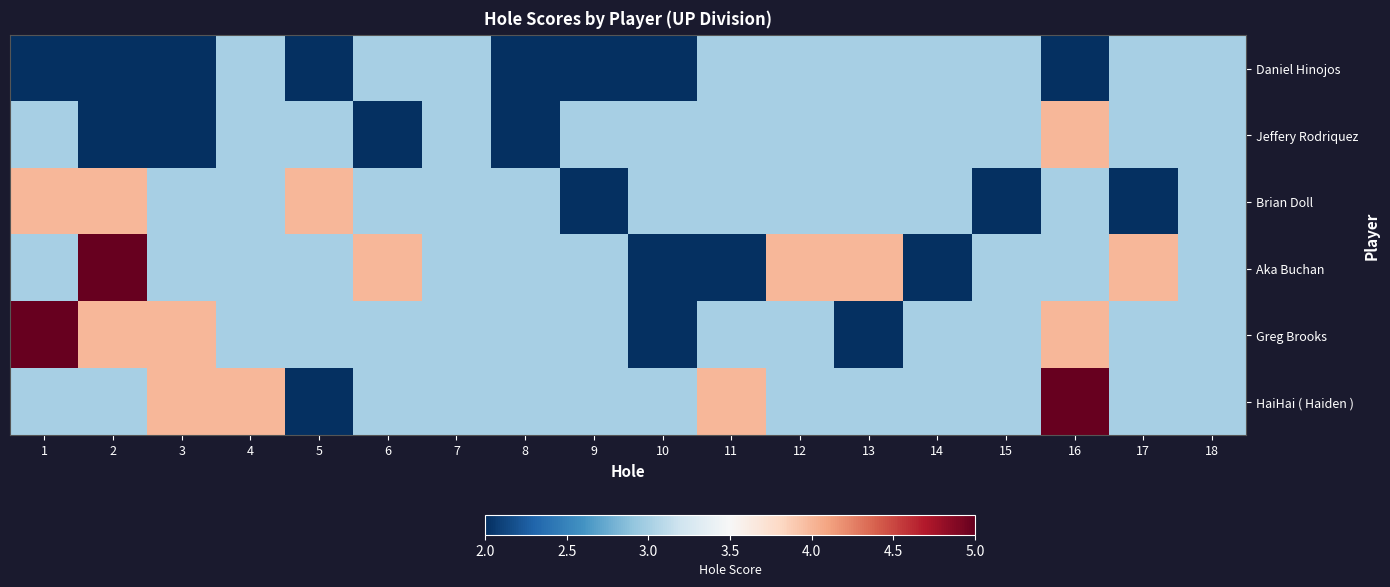

What is the spread (max minus min) of values at 11?

2